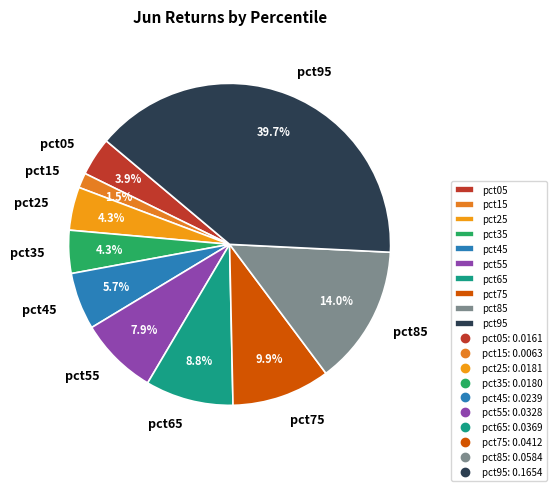

Does pct05 account for over 50% of the chart?

No